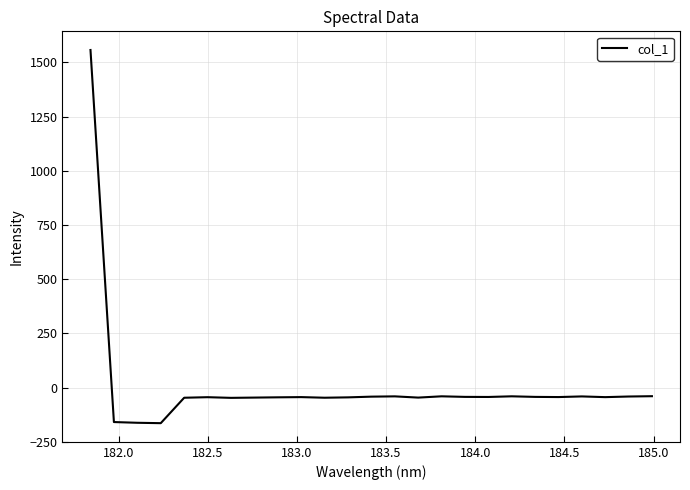

What is the minimum value shown in the chart?

-164.2